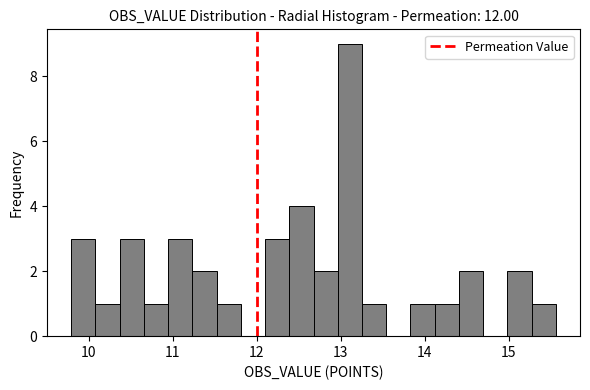

Read against the x-axis, roughly where is the centre of the tallest bar?

13.1